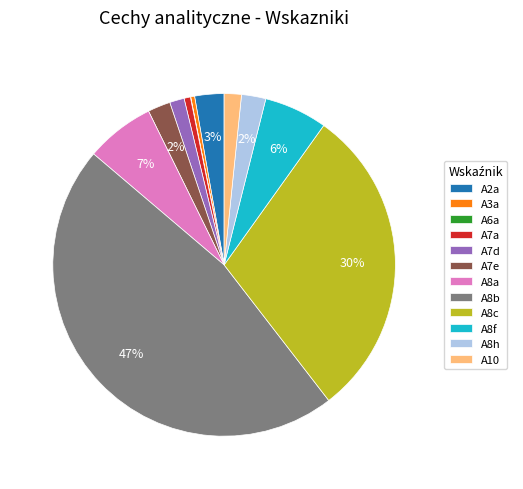

Is there a majority slice in this chart?

No